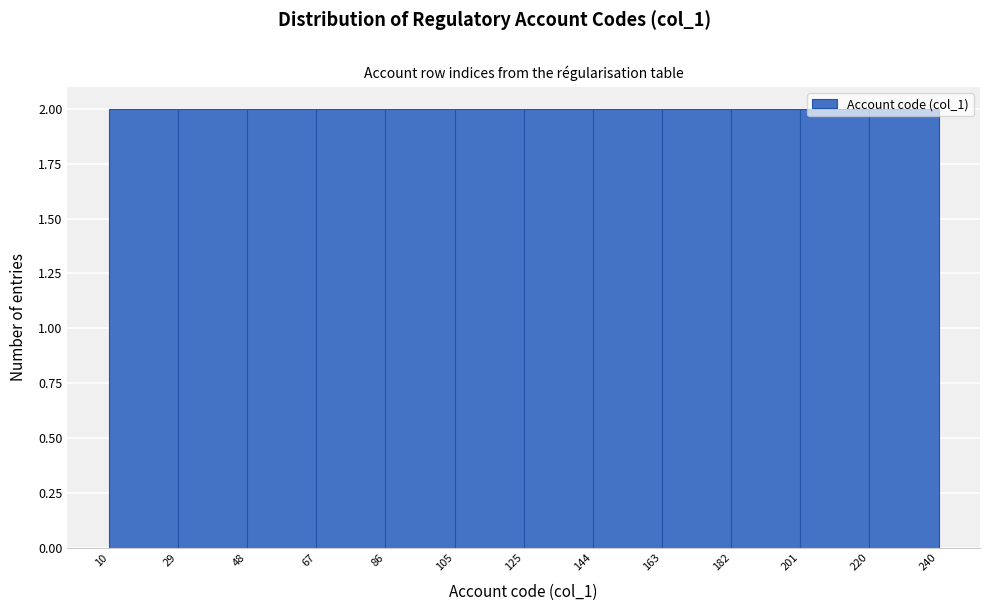

What is the height of the bar covering 29 to 48 on the x-axis? The values are not printed on the chart, so give them approximately, as read against the axis.

2